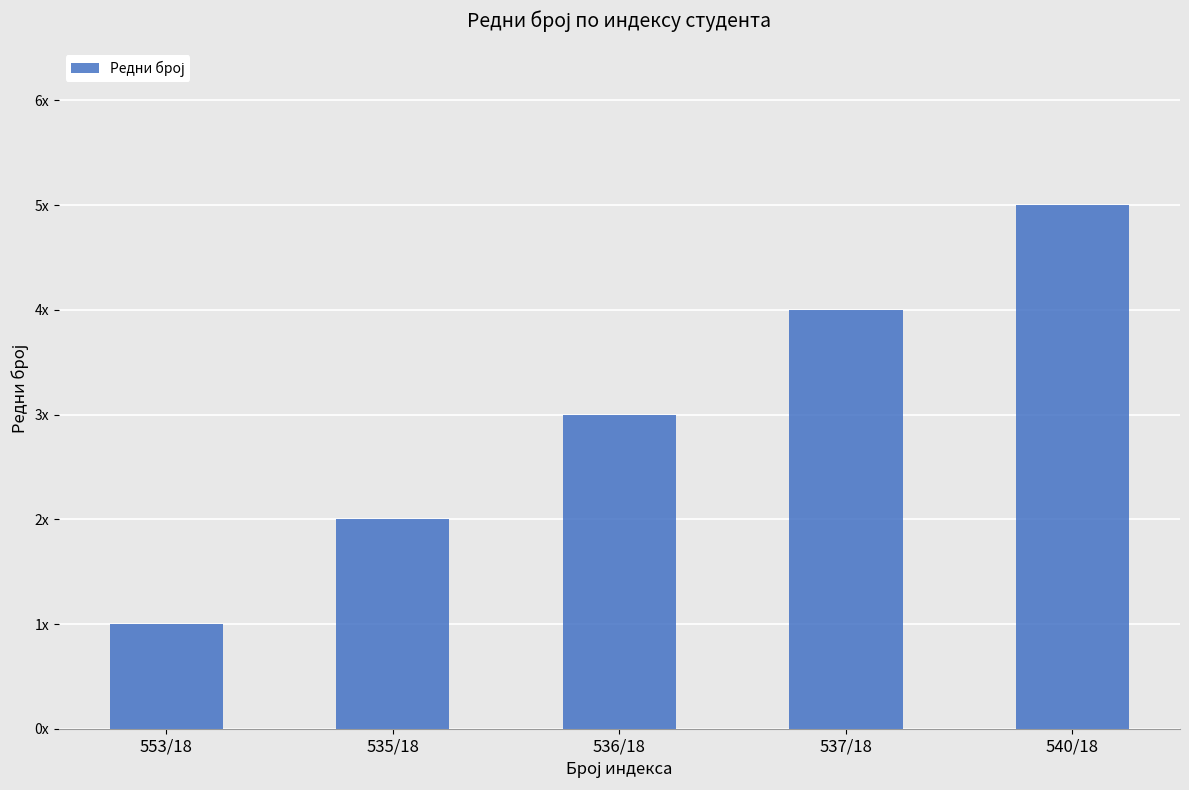

What is the difference between the second highest and second lowest values?

2